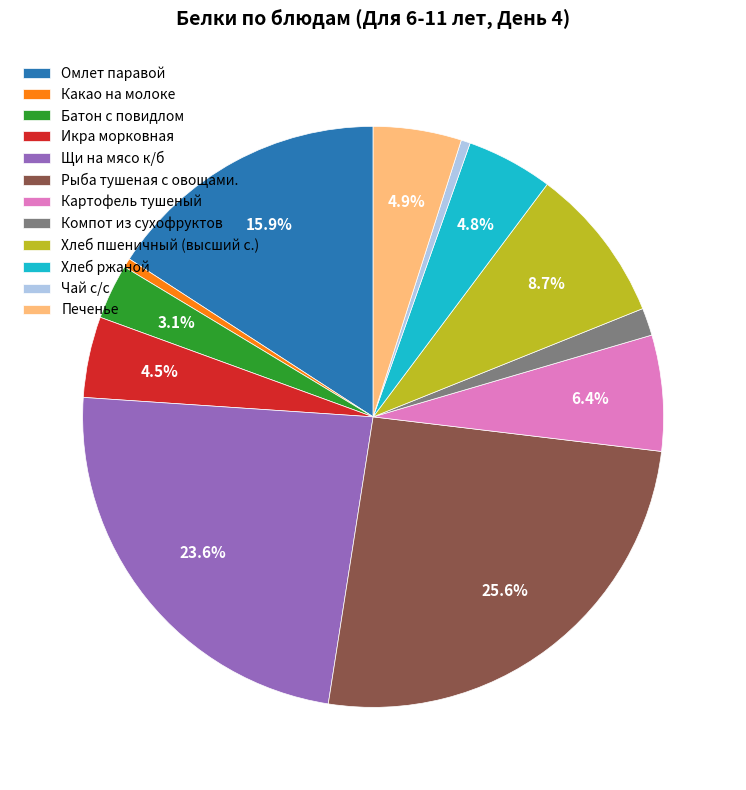

Approximately how many times larger is the value at Чай с/с compared to Печенье?

0.1